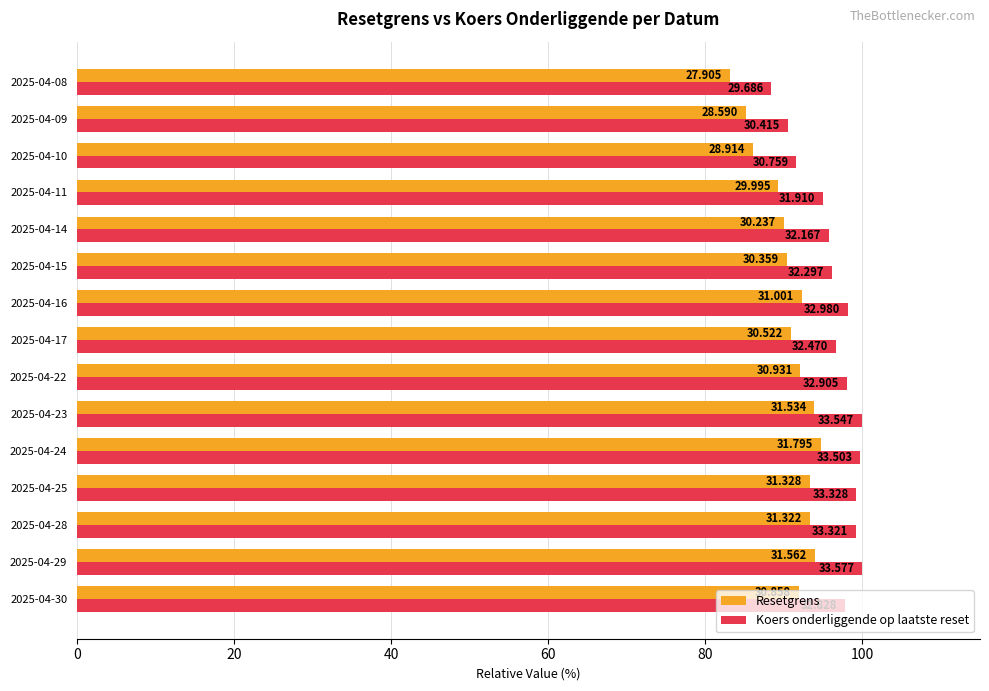

What are all the series names shown in the legend?

Resetgrens, Koers onderliggende op laatste reset